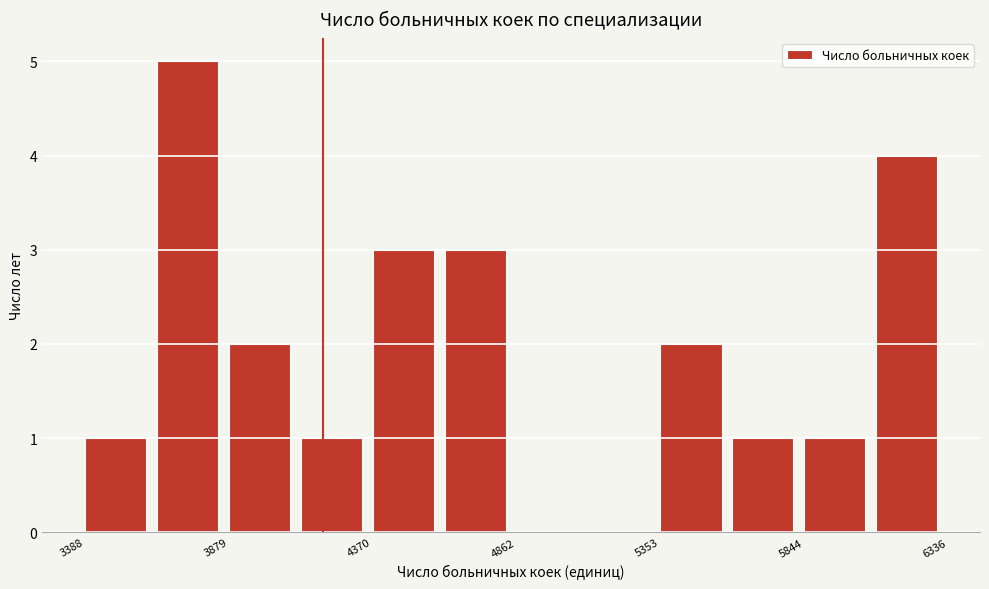

Reading left to right, list every bar in this chart as the range it spans on the x-axis followed by its height. Neither the bar edges nor the heights are printed on the chart, so give them approximately, as read against the axes.

3400 to 3650: 1
3650 to 3900: 5
3900 to 4150: 2
4150 to 4350: 1
4350 to 4600: 3
4600 to 4850: 3
4850 to 5100: 0
5100 to 5350: 0
5350 to 5600: 2
5600 to 5850: 1
5850 to 6100: 1
6100 to 6350: 4